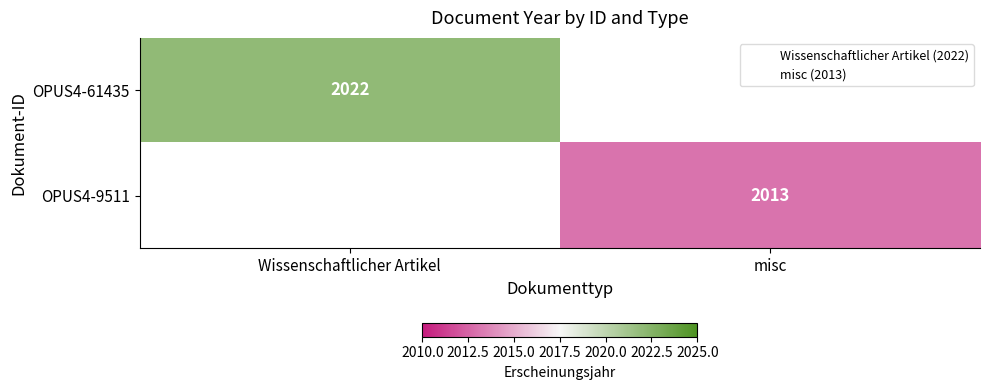

At how many categories does at least one series exceed 2021?

1